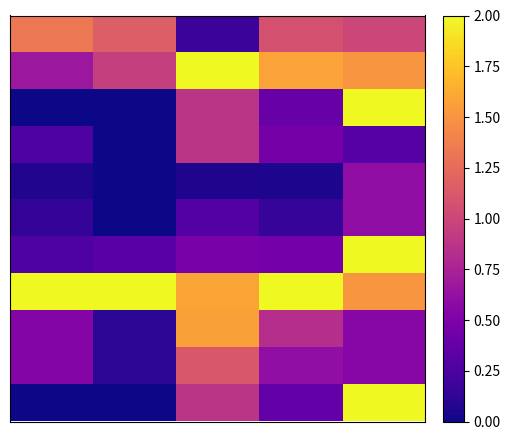

Count the number of categories in the chart.

5